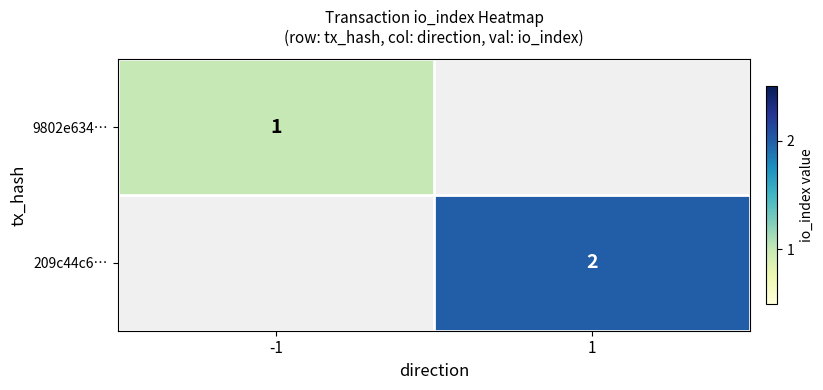

The value of 9802e634… at -1 is 2. True or false?

False